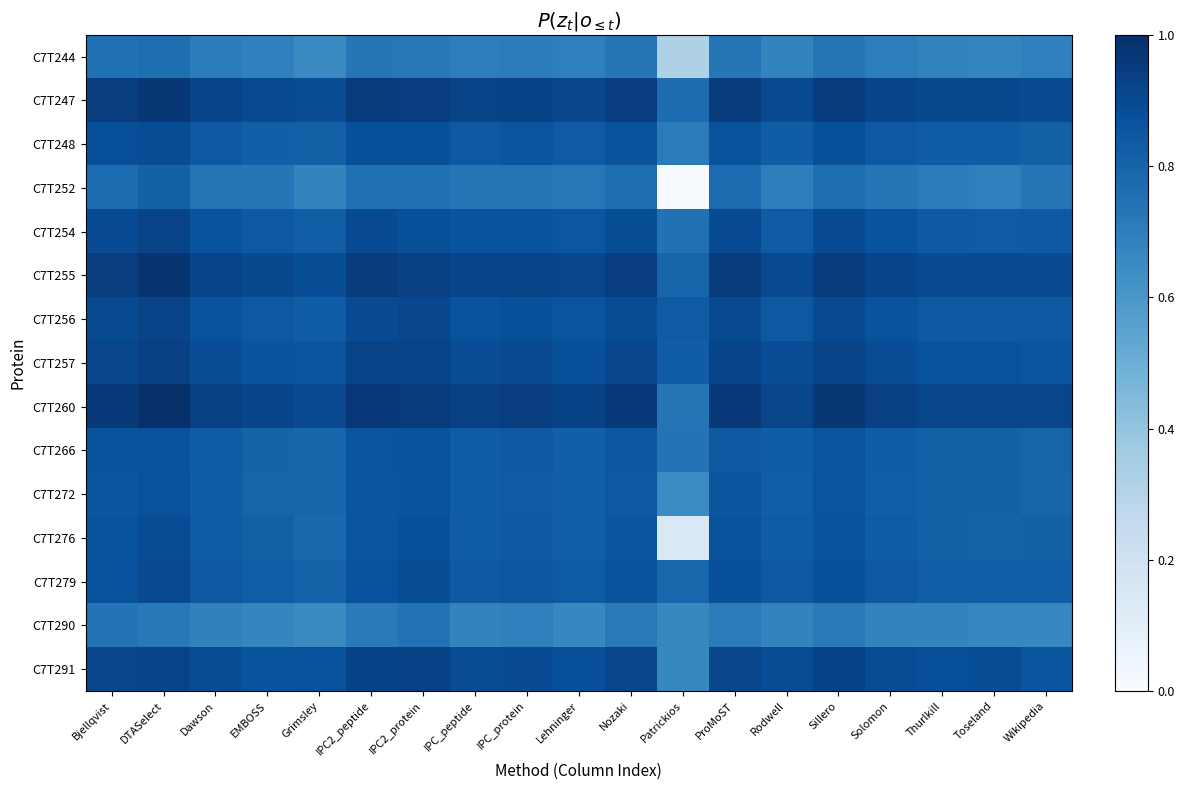

Which series has the largest range (max minus min)?

C7T252